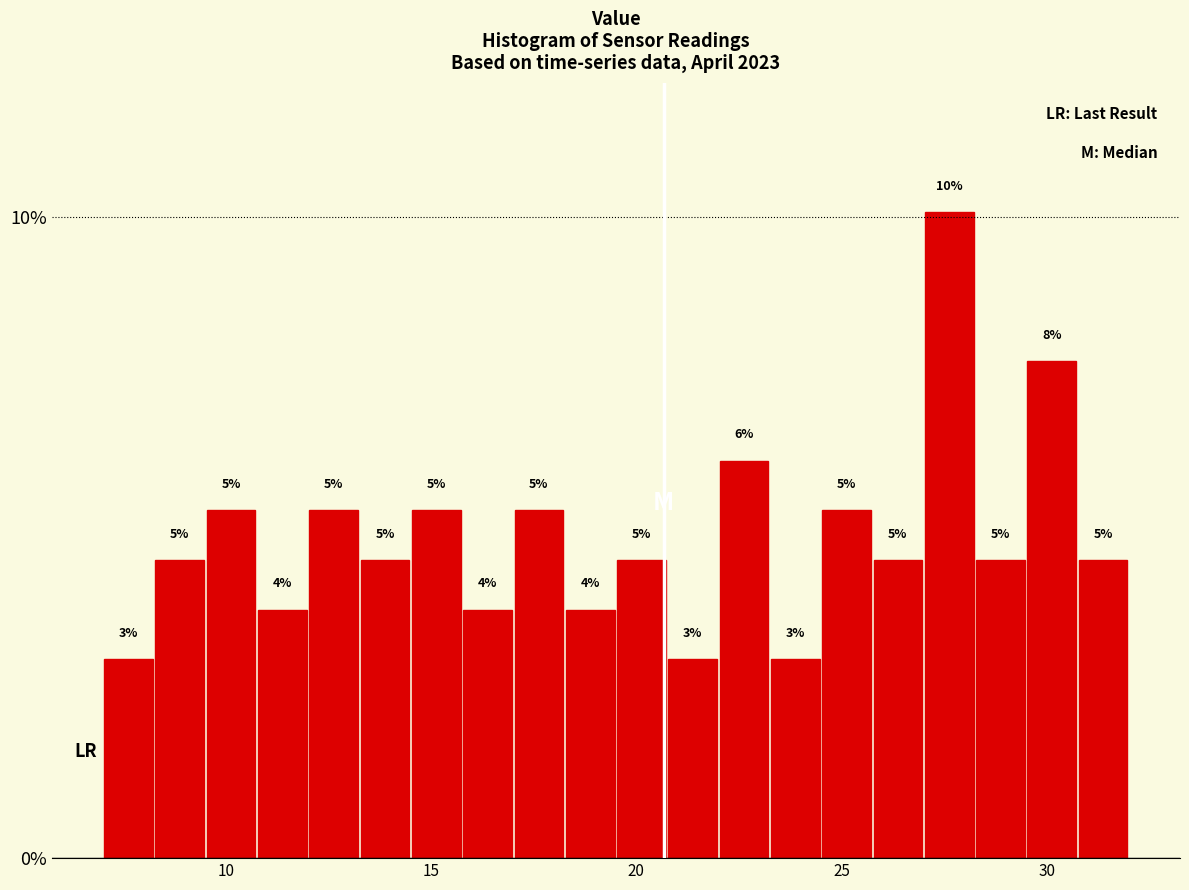

Read against the x-axis, roughly where is the centre of the tallest bar?

27.5